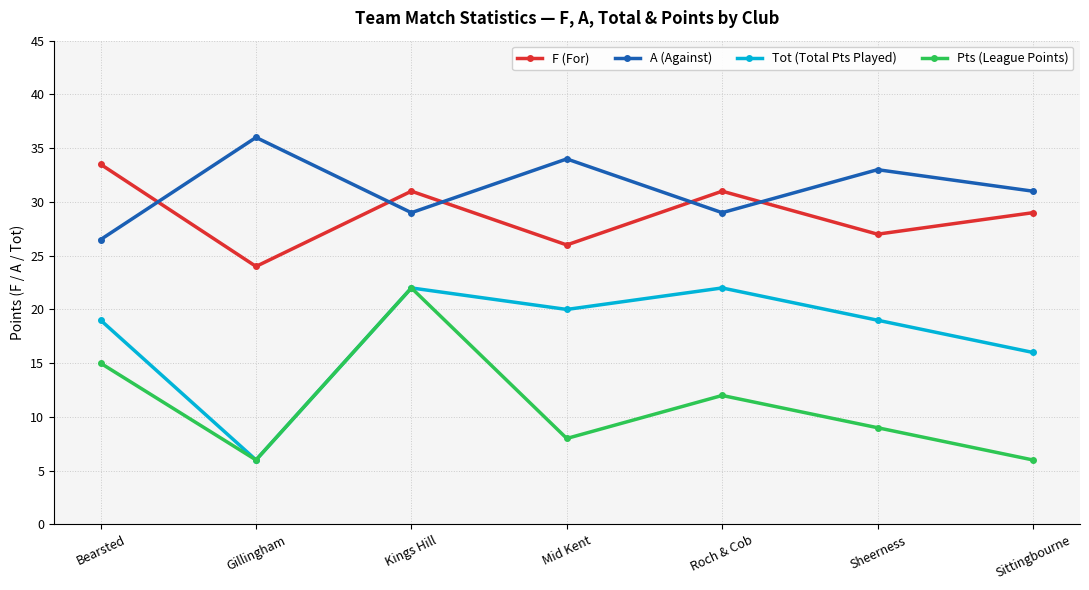

Rank the series at Sheerness from lowest to highest value.

Pts (League Points), Tot (Total Pts Played), F (For), A (Against)